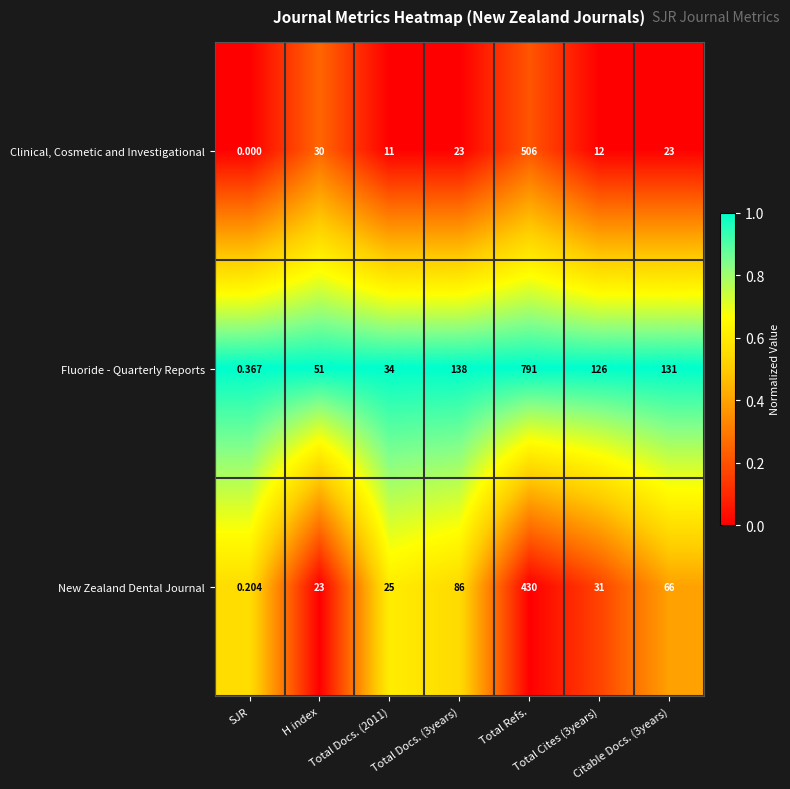

At which category is the sum across all series the highest?

Total Refs.